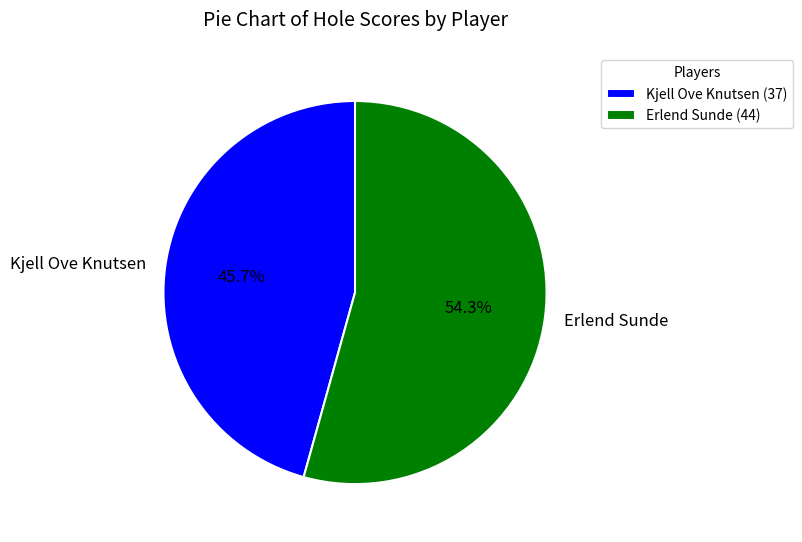

Is Erlend Sunde the majority of the pie?

Yes